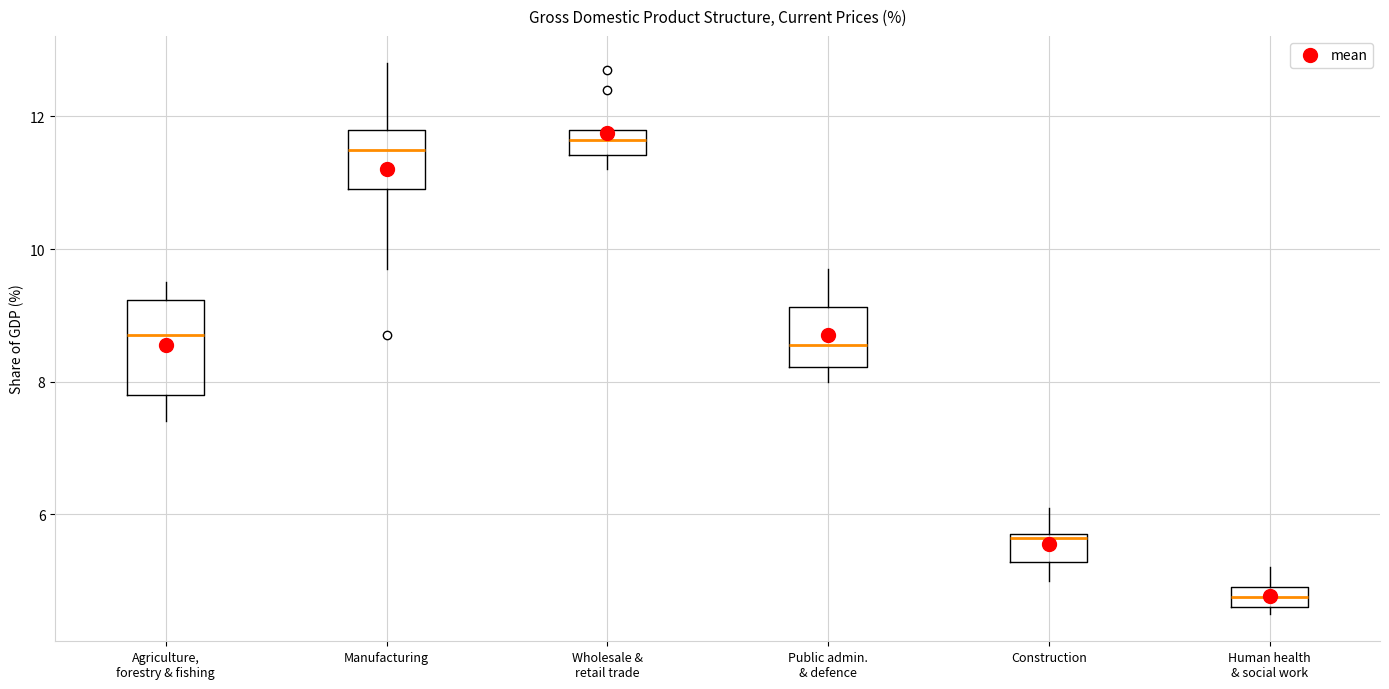

Reading left to right, read every box against the y-axis: the position of its median line, the range the box covers, and the ends of its whiskers. The values are not printed on the chart, so give them approximately, as read against the axis.

Agriculture, forestry & fishing: median 8.8, box 7.8 to 9.2, whiskers 7.4 to 9.6
Manufacturing: median 11.6, box 11.0 to 11.8, whiskers 9.8 to 12.8
Wholesale & retail trade: median 11.6, box 11.4 to 11.8, whiskers 11.2 to 11.8
Public admin. & defence: median 8.6, box 8.2 to 9.2, whiskers 8.0 to 9.8
Construction: median 5.6, box 5.2 to 5.8, whiskers 5.0 to 6.2
Human health & social work: median 4.8, box 4.6 to 5.0, whiskers 4.6 (just below the box's lower edge) to 5.2